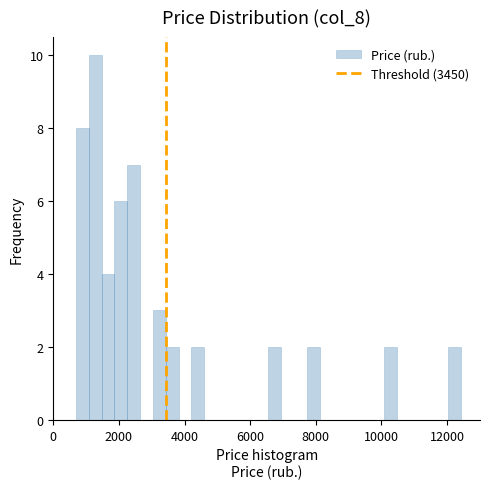

Around what value on the x-axis is the tallest bar? Give the approximate position of its centre, as read against the axis.

1200